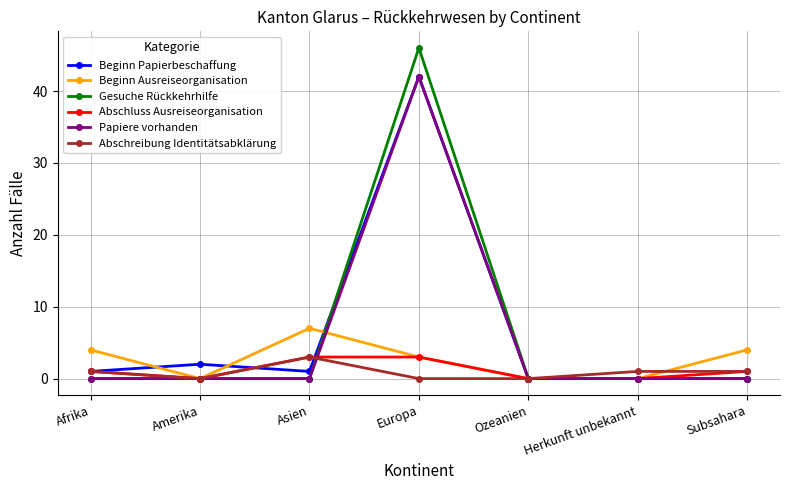

Which category has the highest value in the Gesuche Rückkehrhilfe series?

Europa